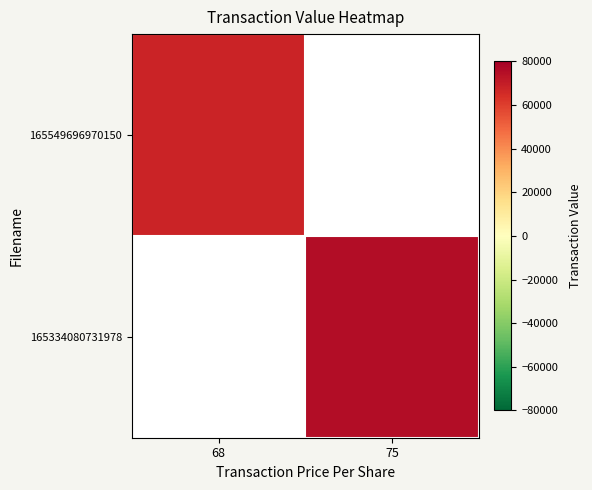

The value of 165334080731978 at 75 is 42981.4. True or false?

False